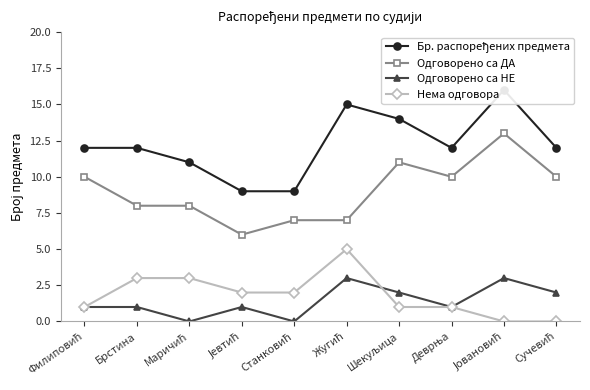

At Шекуљица, list the series in order from smallest to largest.

Нема одговора, Одговорено са НЕ, Одговорено са ДА, Бр. распоређених предмета